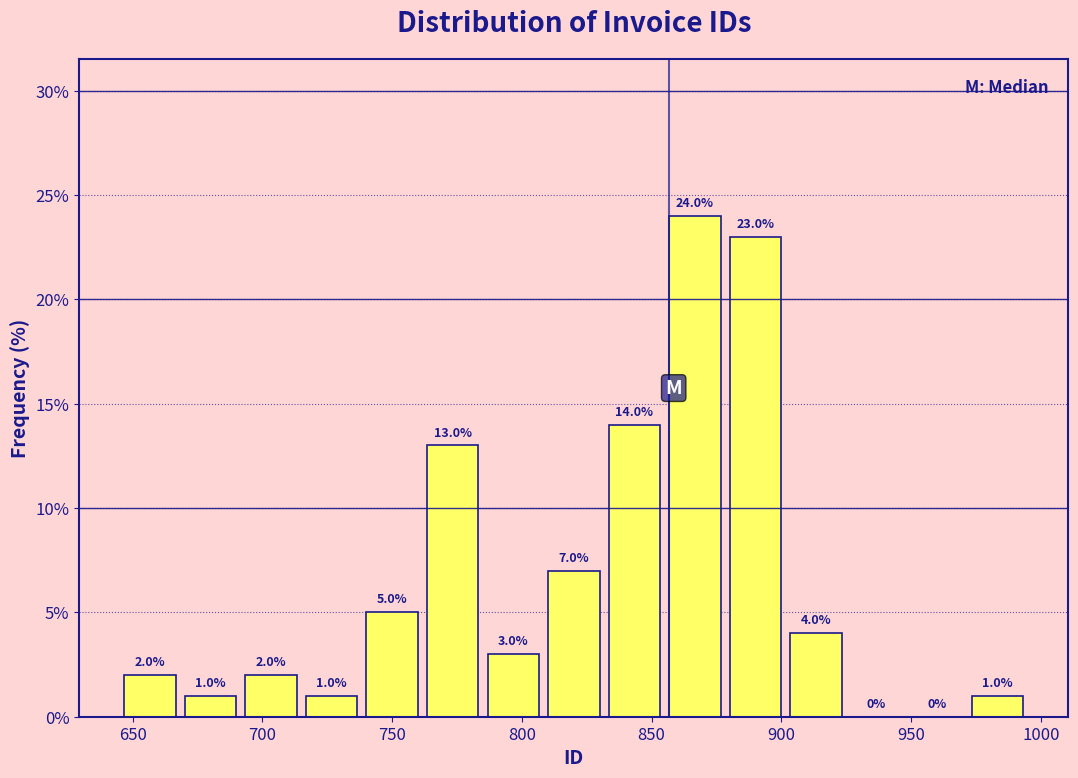

Reading left to right, list every bar in this chart as the range it spans on the x-axis followed by its height. The bar edges are not printed on the chart, so give them approximately, as read against the axis.

645 to 670: 2.0
670 to 690: 1.0
690 to 715: 2.0
715 to 740: 1.0
740 to 760: 5.0
760 to 785: 13.0
785 to 810: 3.0
810 to 830: 7.0
830 to 855: 14.0
855 to 880: 24.0
880 to 900: 23.0
900 to 925: 4.0
925 to 950: 0.0
950 to 970: 0.0
970 to 995: 1.0